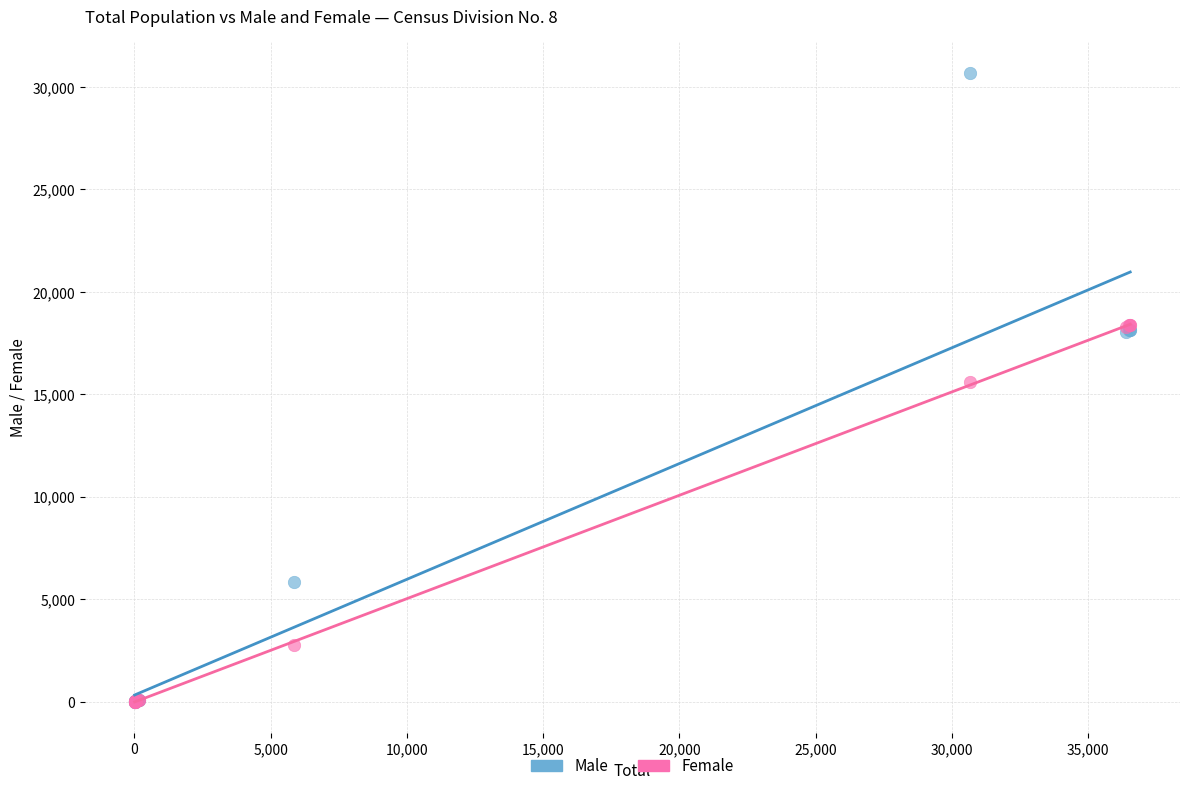

In the Female series, what Y value is closest to 9197?

15615